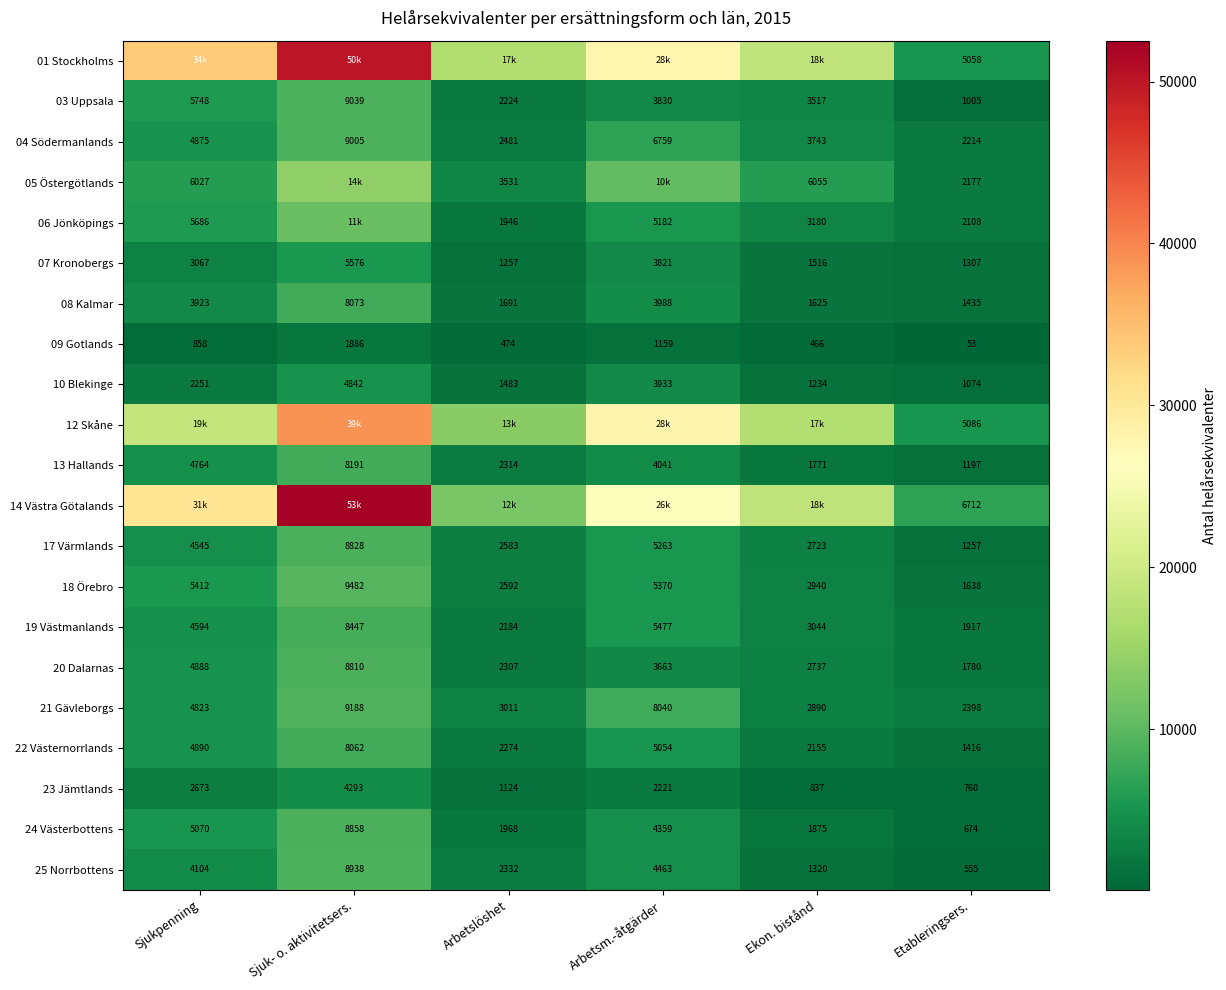

Which label corresponds to the largest value in the chart?

Sjuk- o. aktivitetsers.